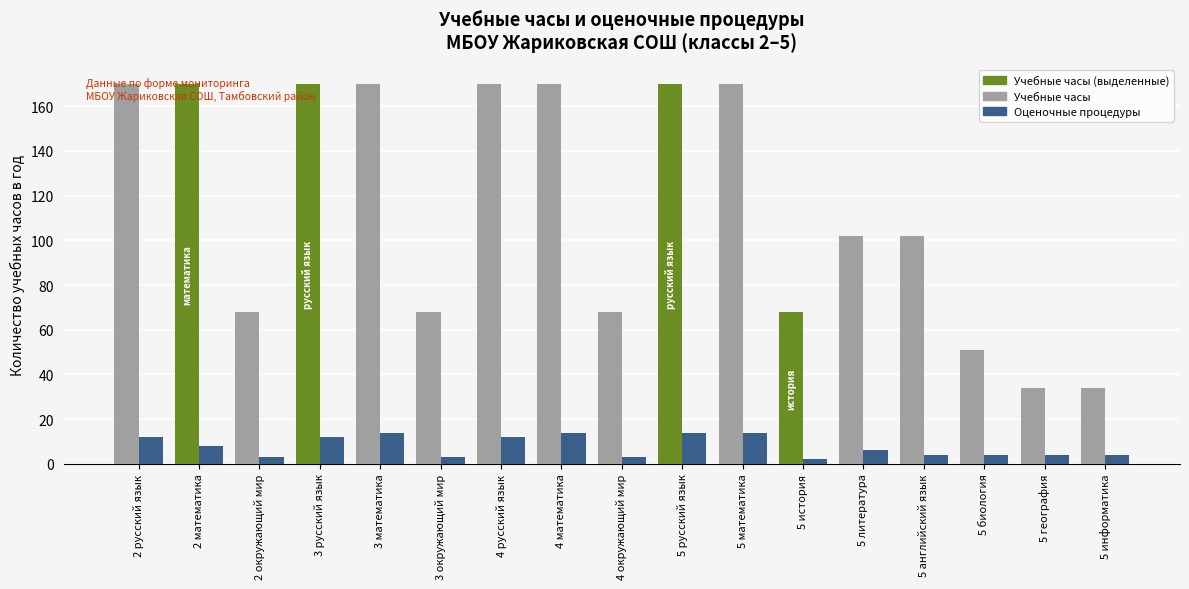

What is the greatest value displayed?

170